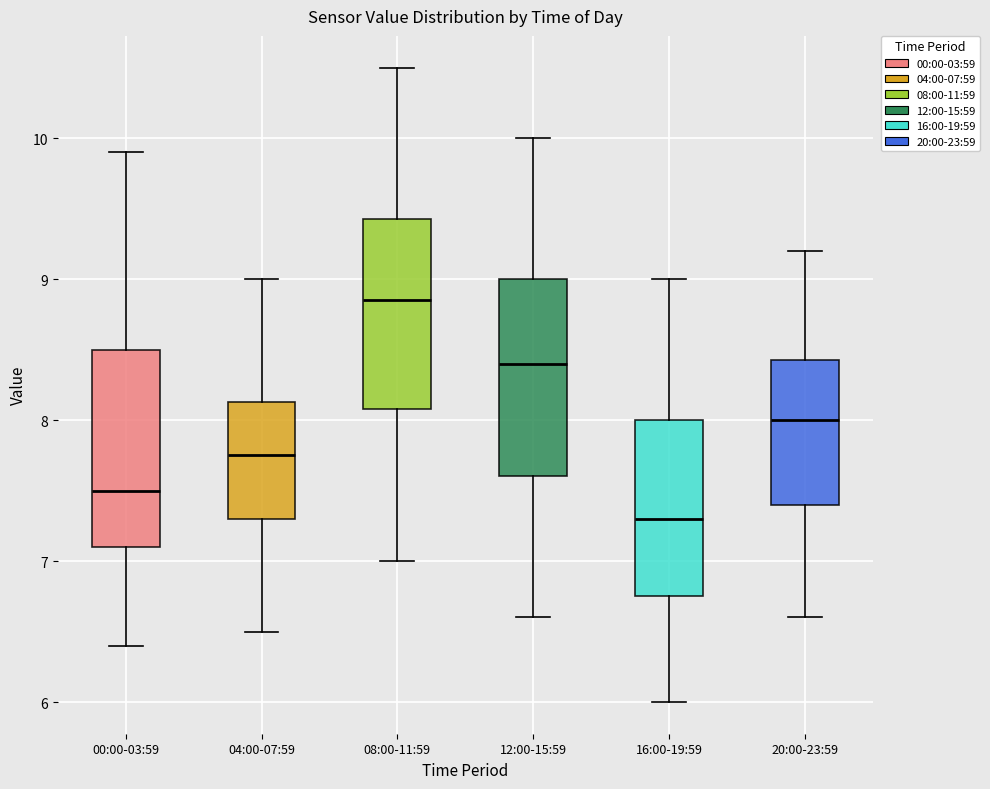

Reading left to right, read every box against the y-axis: the position of its median line, the range the box covers, and the ends of its whiskers. The values are not printed on the chart, so give them approximately, as read against the axis.

00:00-03:59: median 7.5, box 7.1 to 8.5, whiskers 6.4 to 9.9
04:00-07:59: median 7.8, box 7.3 to 8.1, whiskers 6.5 to 9.0
08:00-11:59: median 8.9, box 8.1 to 9.4, whiskers 7.0 to 10.5
12:00-15:59: median 8.4, box 7.6 to 9.0, whiskers 6.6 to 10.0
16:00-19:59: median 7.3, box 6.8 to 8.0, whiskers 6.0 to 9.0
20:00-23:59: median 8.0, box 7.4 to 8.4, whiskers 6.6 to 9.2